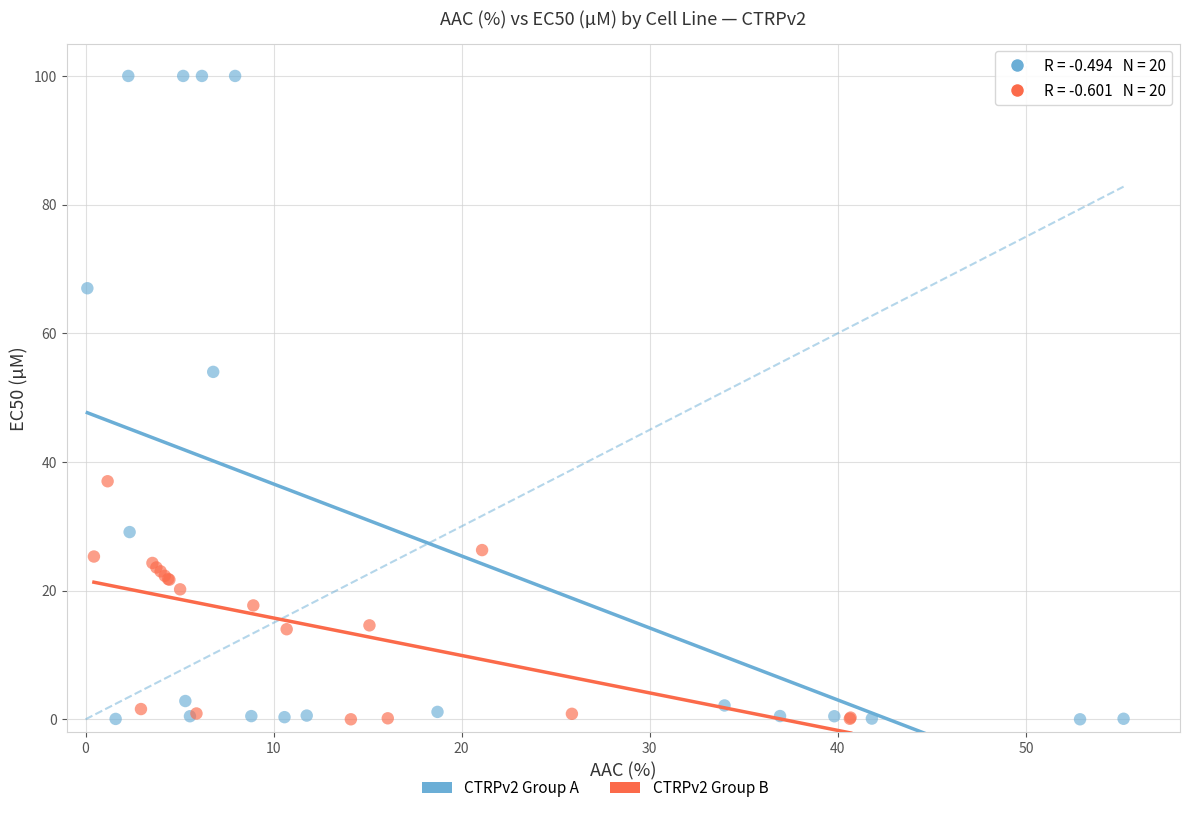

Which series has the widest spread of Y values?

CTRPv2 Group A